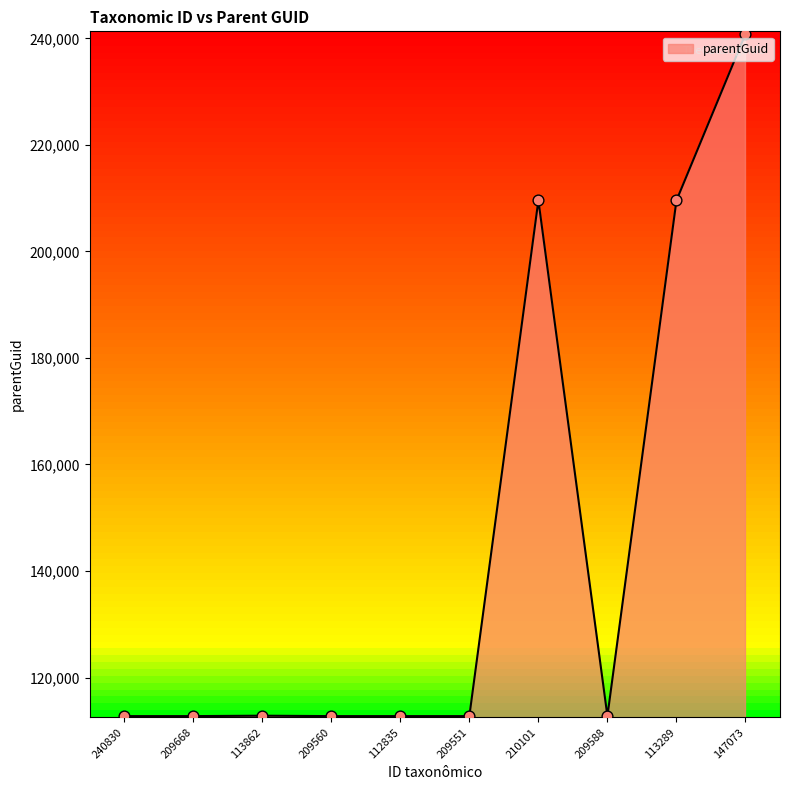

What is the change in value from 209588 to 113289?

+96803